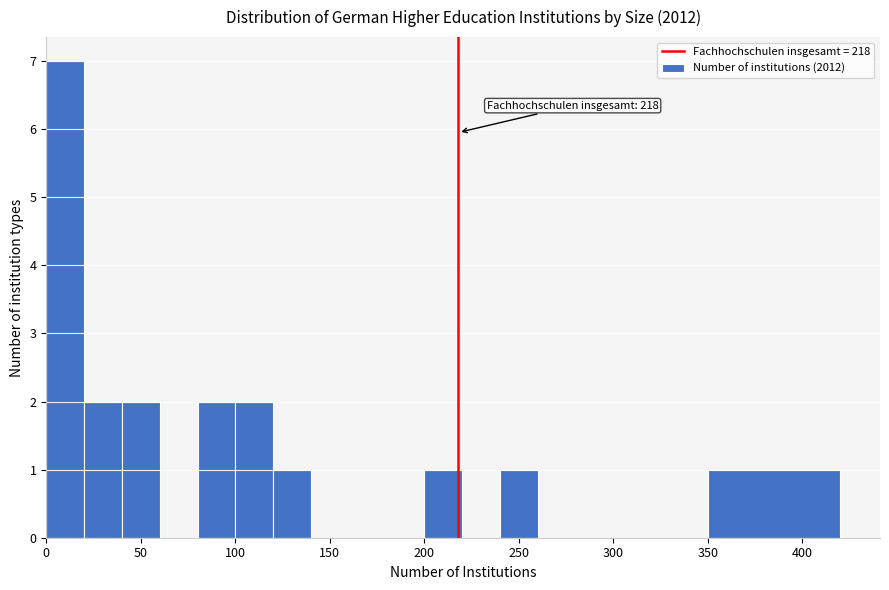

Which range on the x-axis has the tallest bar?

0 to 20